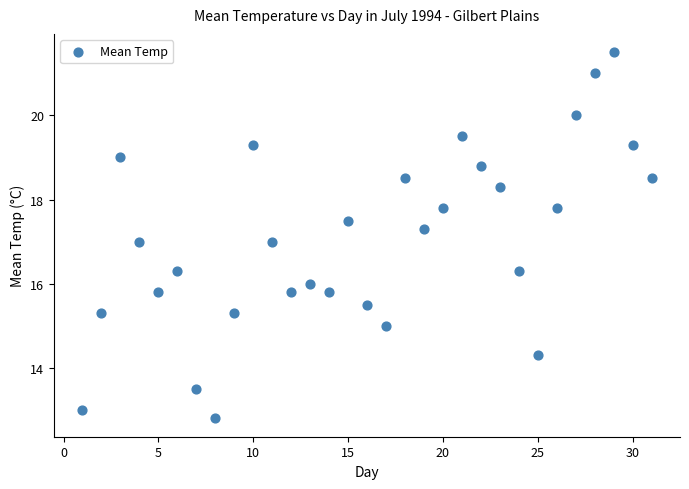

What is the range of Y values (max minus min)?

8.7